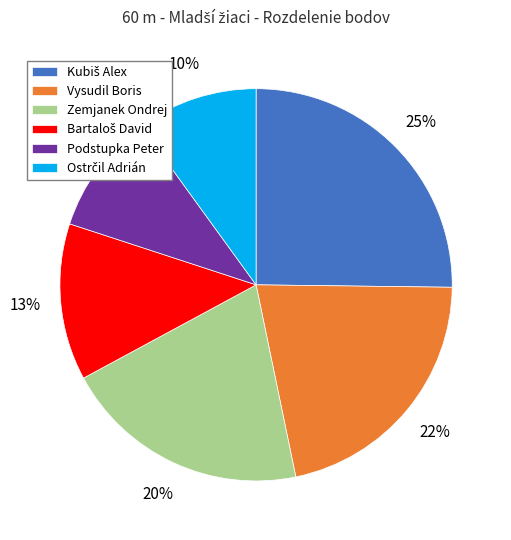

The Vysudil Boris slice represents 22% of the pie. True or false?

True